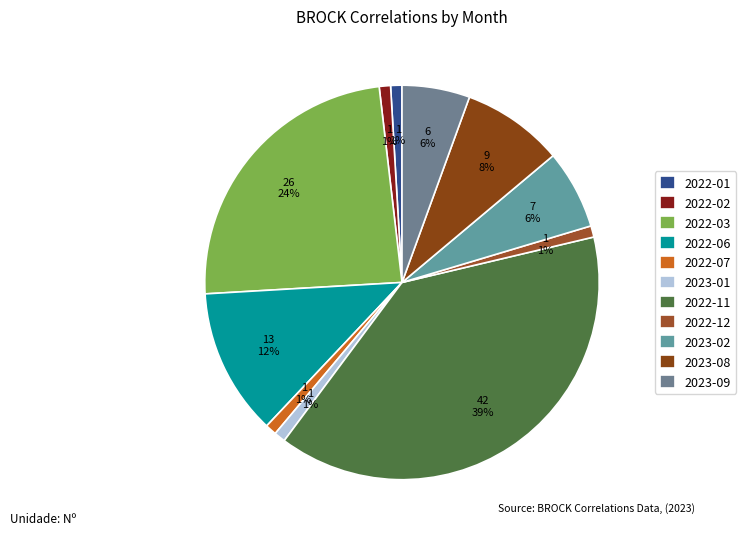

How many segments does this pie chart have?

11